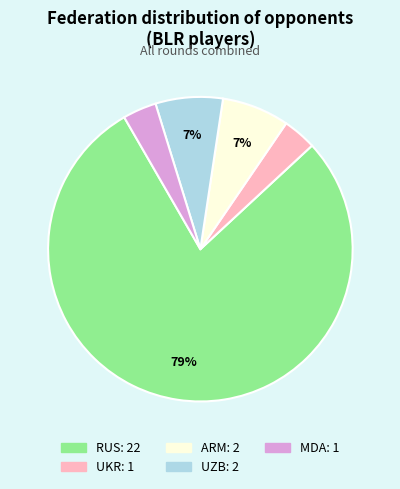

True or false: UKR accounts for 10% of the total.

False